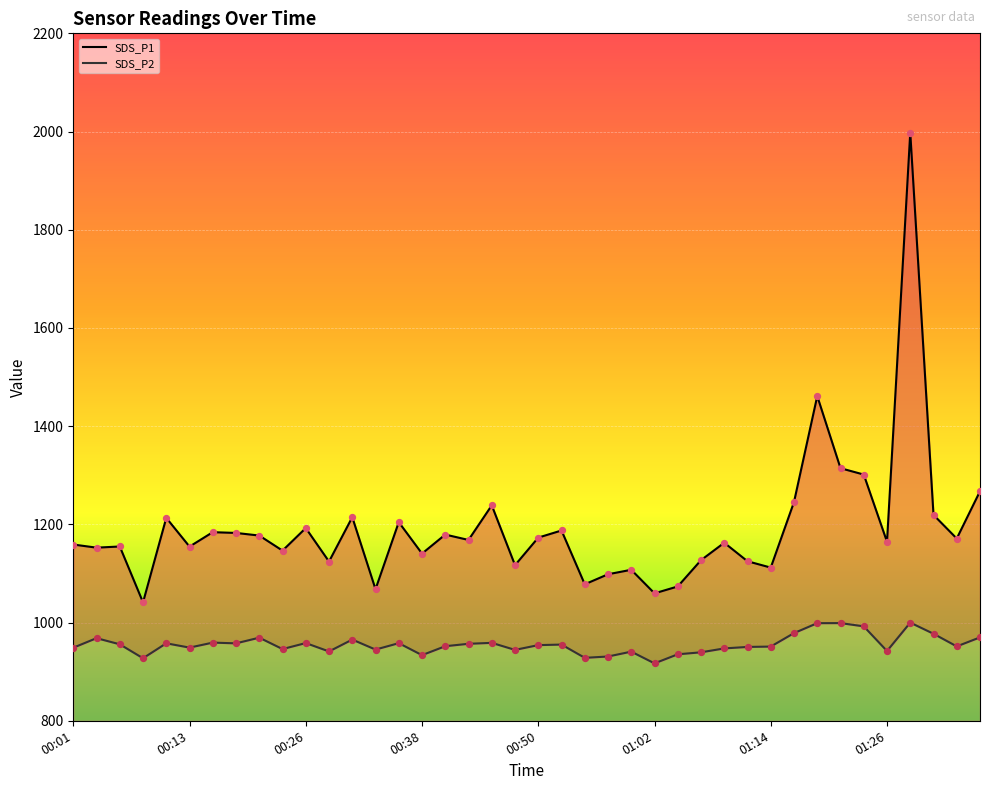

Which series has the largest total across all categories?

SDS_P1